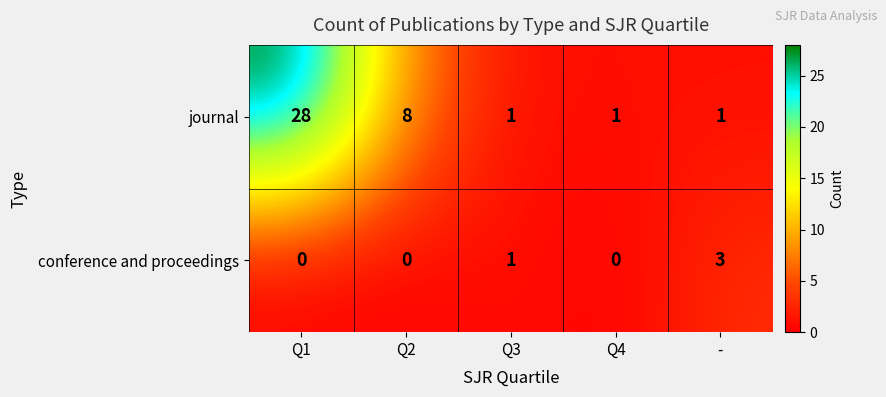

How many series are shown in this chart?

2